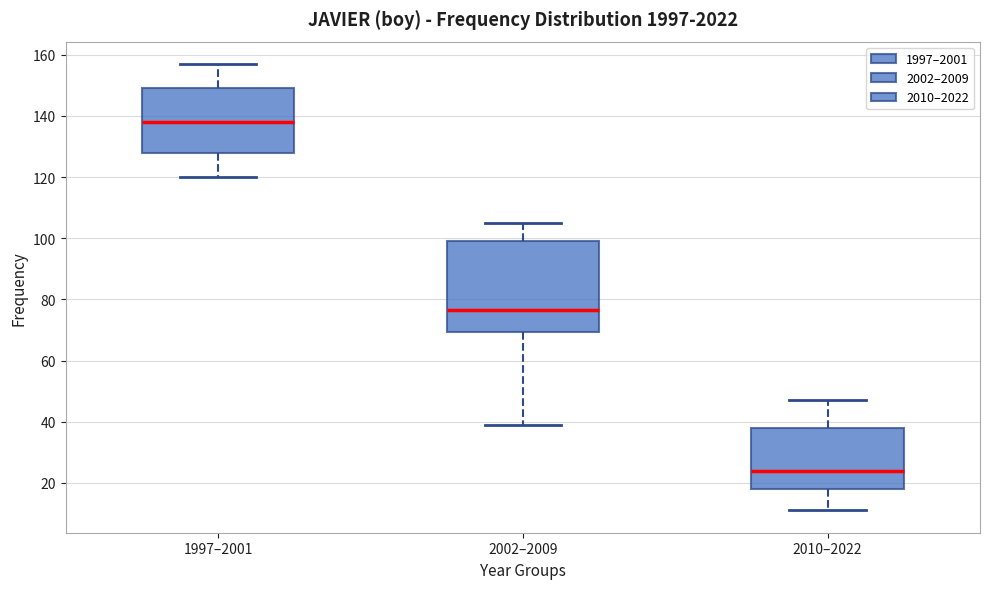

Which box's median line is the lowest?

2010–2022